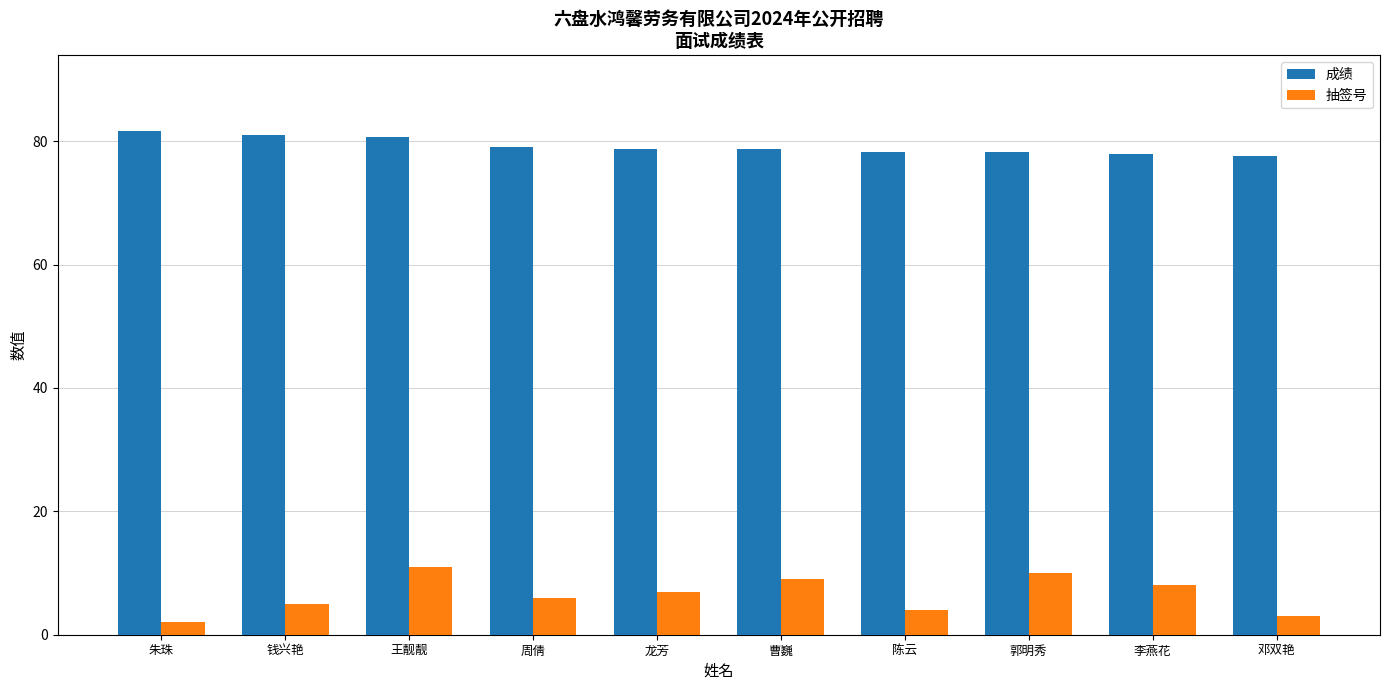

What is the spread (max minus min) of values at 钱兴艳?

76.0